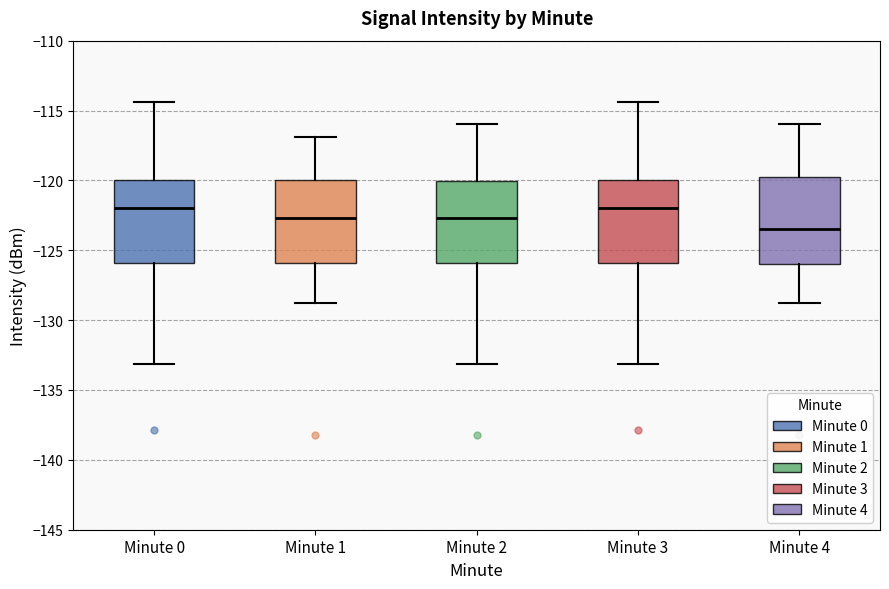

Where does the median line of the box for Minute 0 sit on the y-axis? The values are not printed on the chart, so give them approximately, as read against the axis.

-122.0